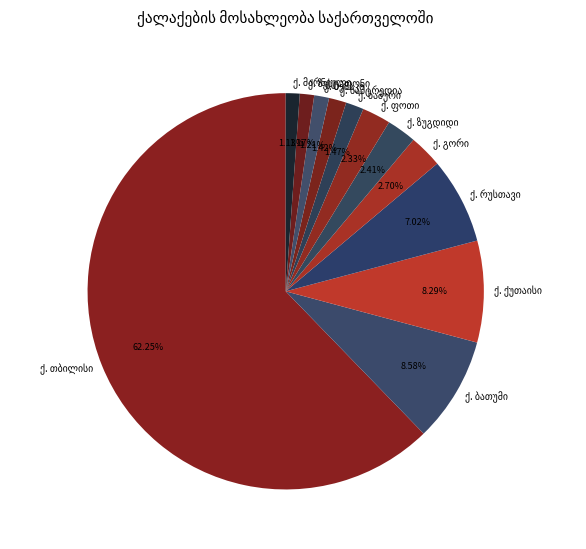

Is there a majority slice in this chart?

Yes